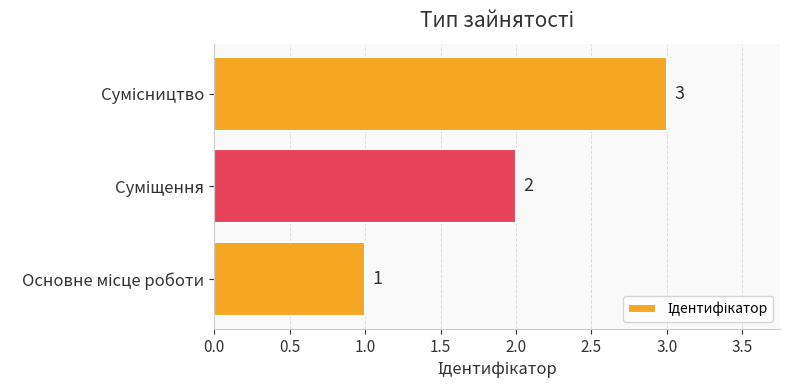

What is the greatest value displayed?

3